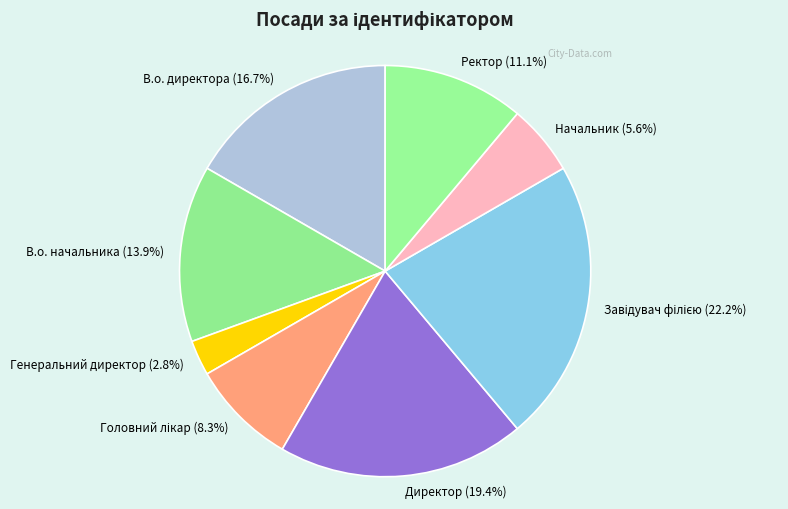

What is the smallest slice in the pie chart?

Генеральний директор